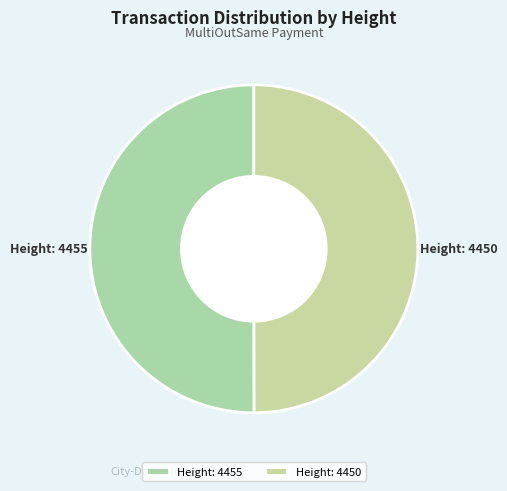

To the nearest percent, what percentage of the pie is Height: 4450?

50%